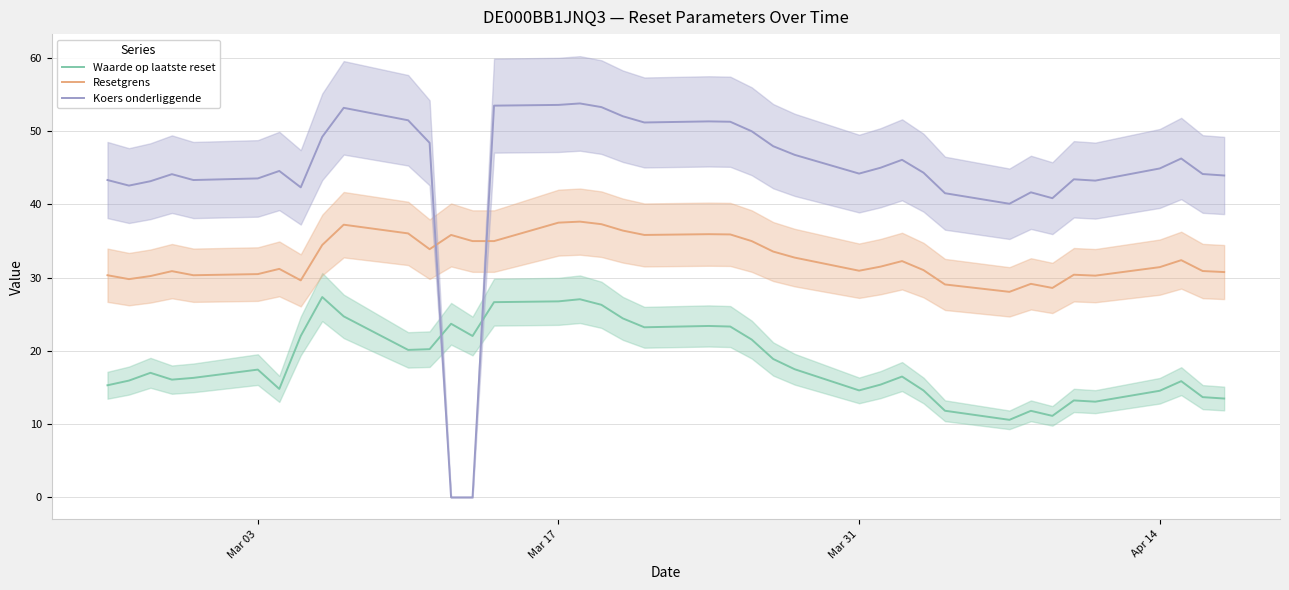

What is the minimum value for Waarde op laatste reset?

10.6